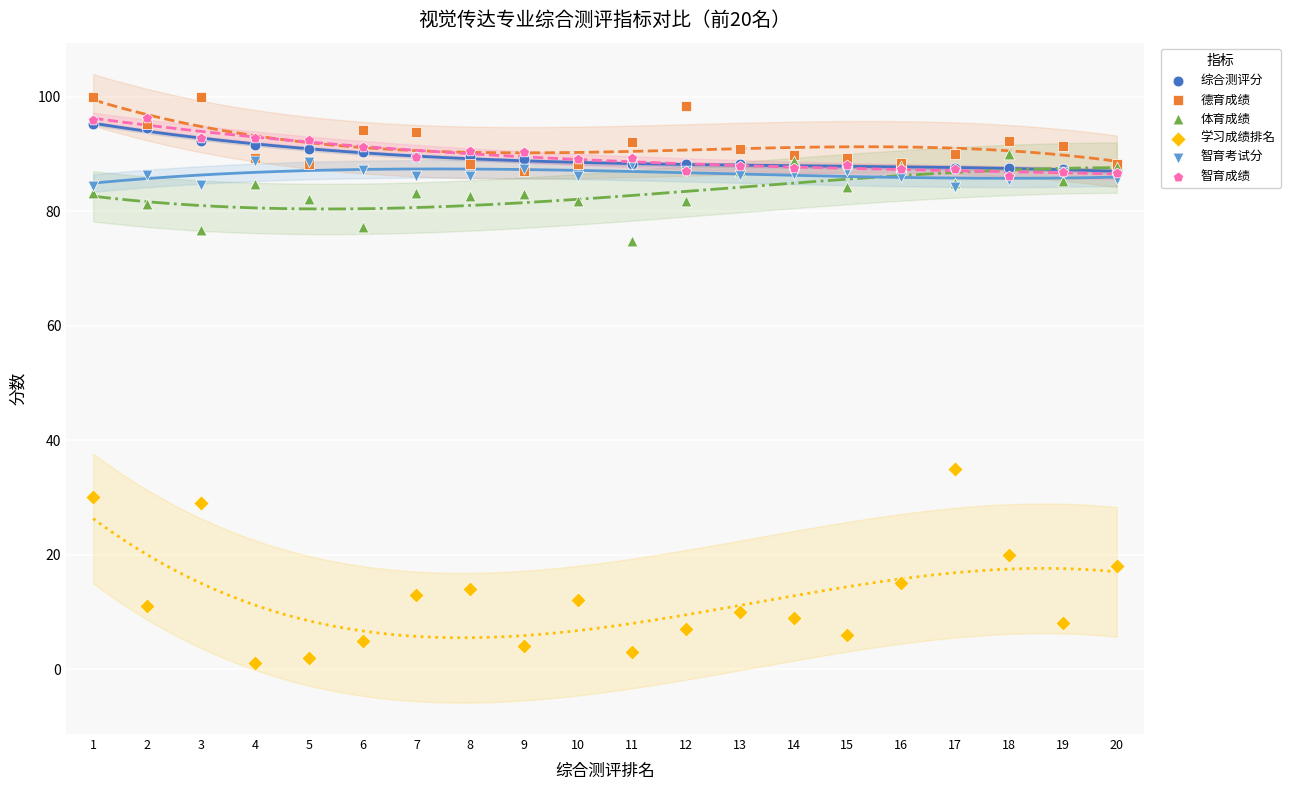

Which series contains the highest Y value?

德育成绩